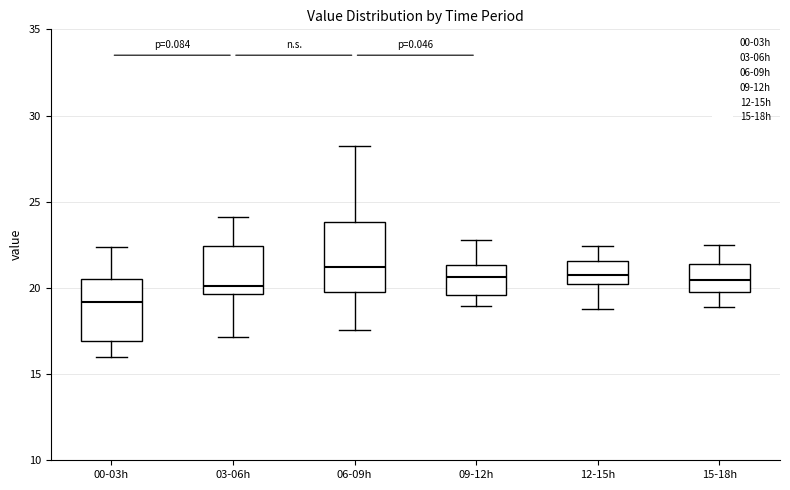

Which box's median line is the lowest?

00-03h